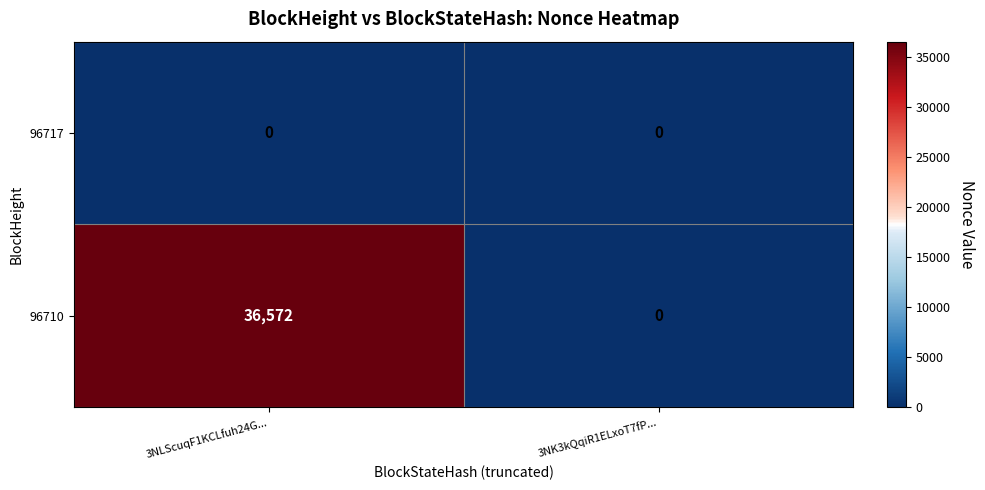

At how many categories does at least one series exceed 12453?

1